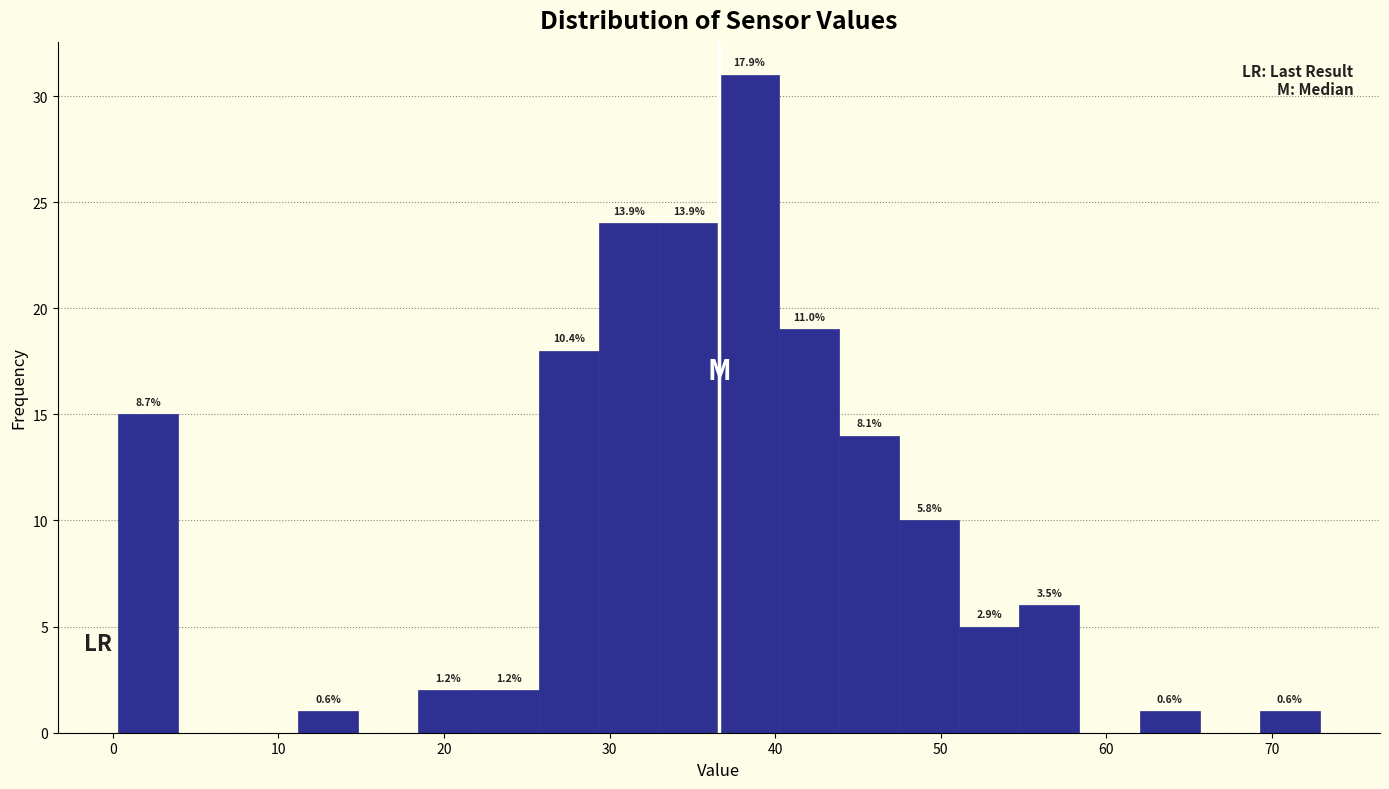

Around what value on the x-axis is the tallest bar? Give the approximate position of its centre, as read against the axis.

38